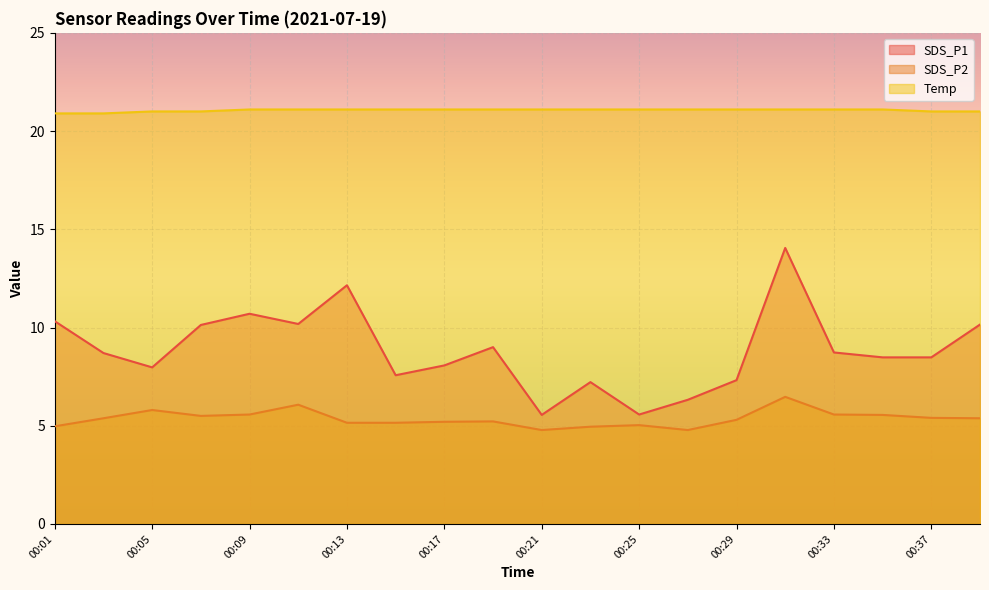

What is the maximum value shown in the chart?

21.1